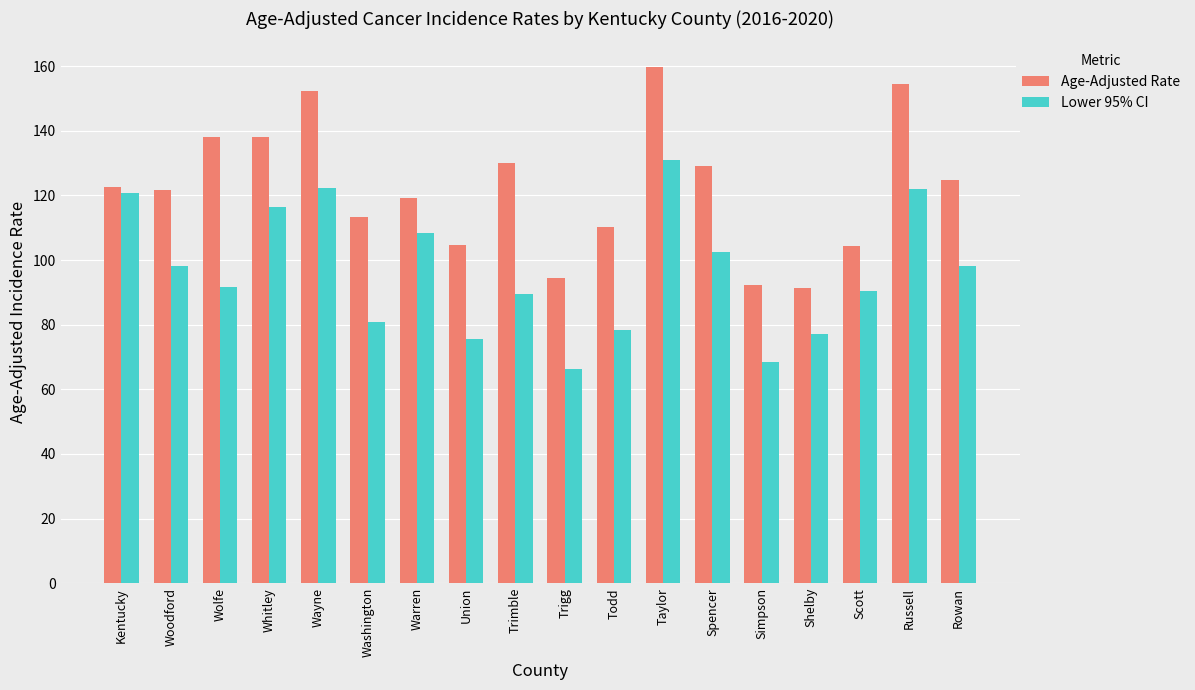

Which series has the largest total across all categories?

Age-Adjusted Rate